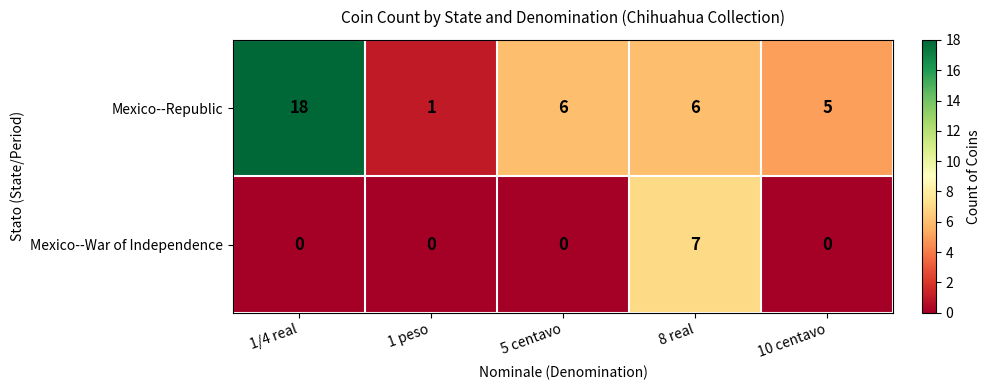

Rank the series at 1/4 real from lowest to highest value.

Mexico--War of Independence, Mexico--Republic